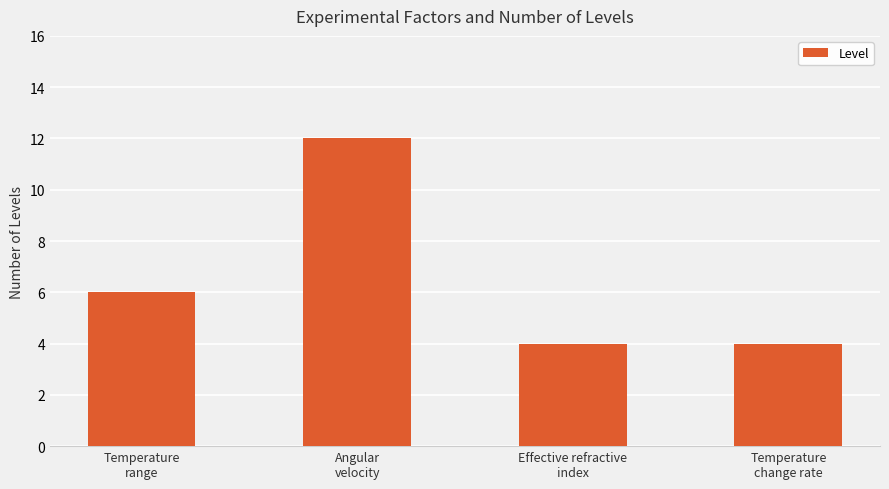

What is the difference between the maximum and minimum values?

8